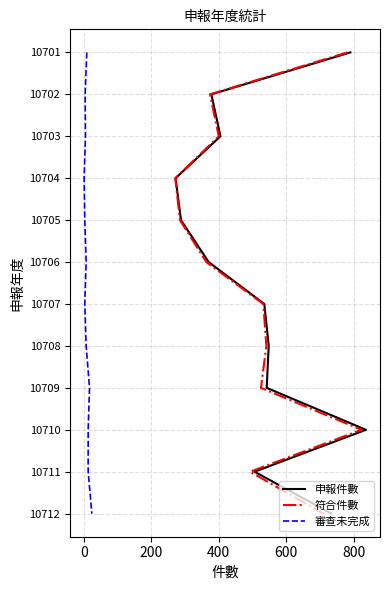

How many distinct data groups are displayed?

3